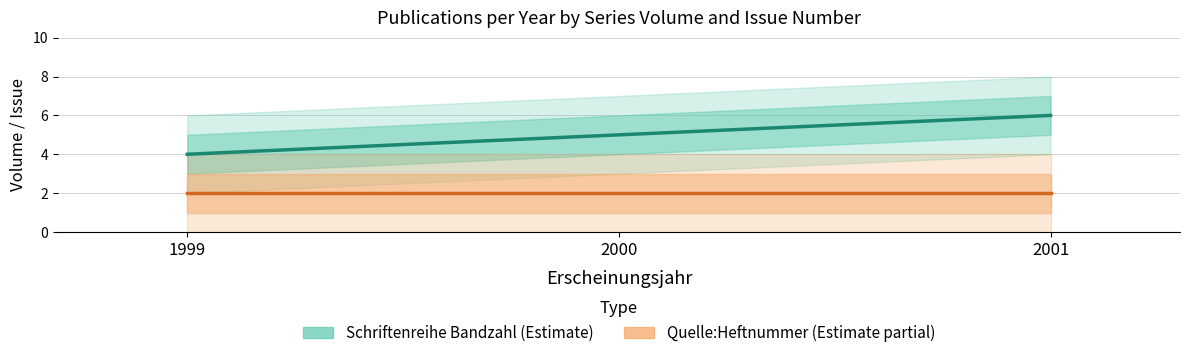

What are all the series names shown in the legend?

Schriftenreihe Bandzahl (Estimate), Quelle:Heftnummer (Estimate partial)